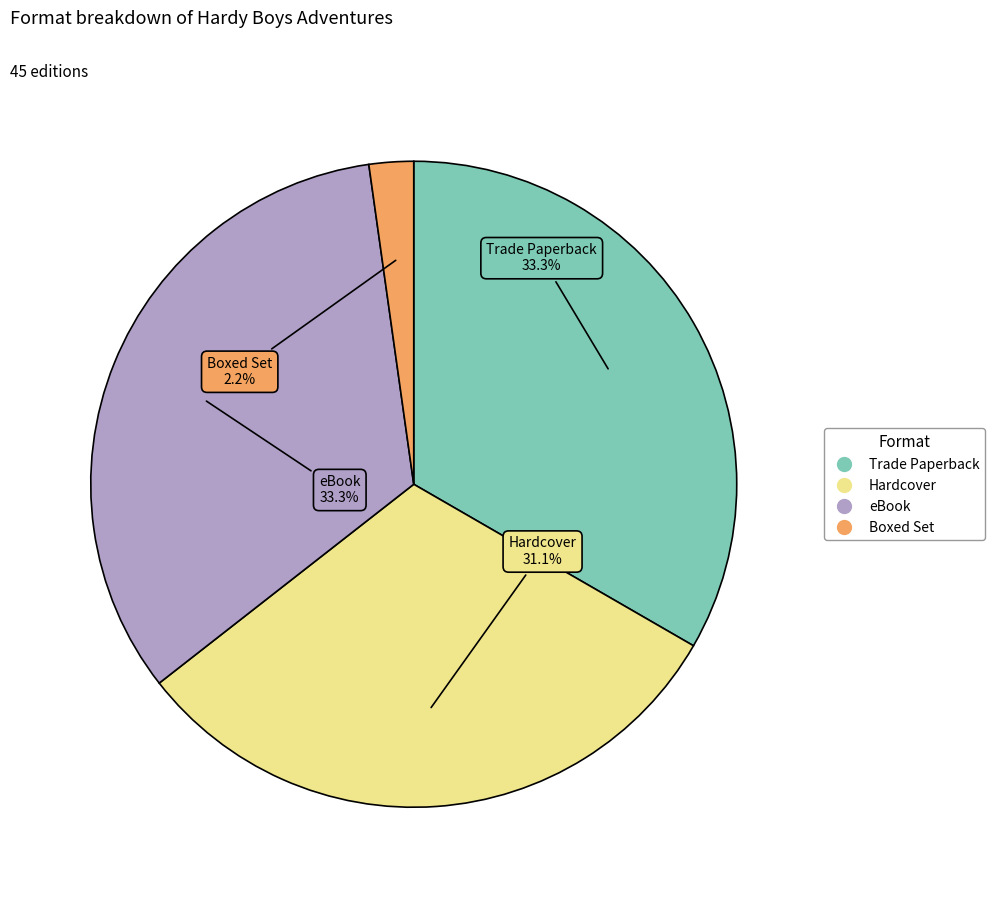

What is the smallest slice in the pie chart?

Boxed Set